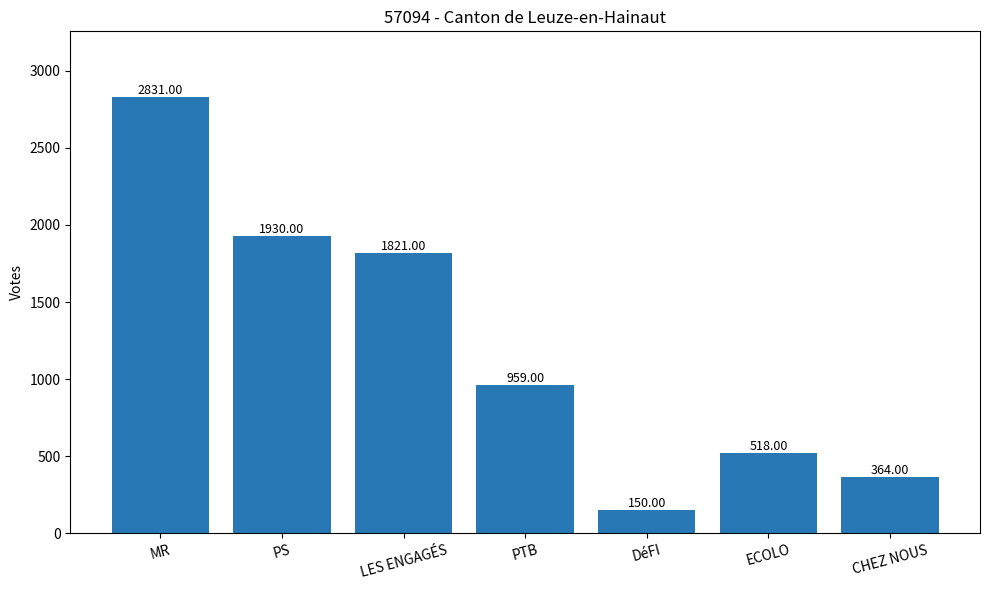

What value does the data have at LES ENGAGÉS, to the nearest 10?

1820